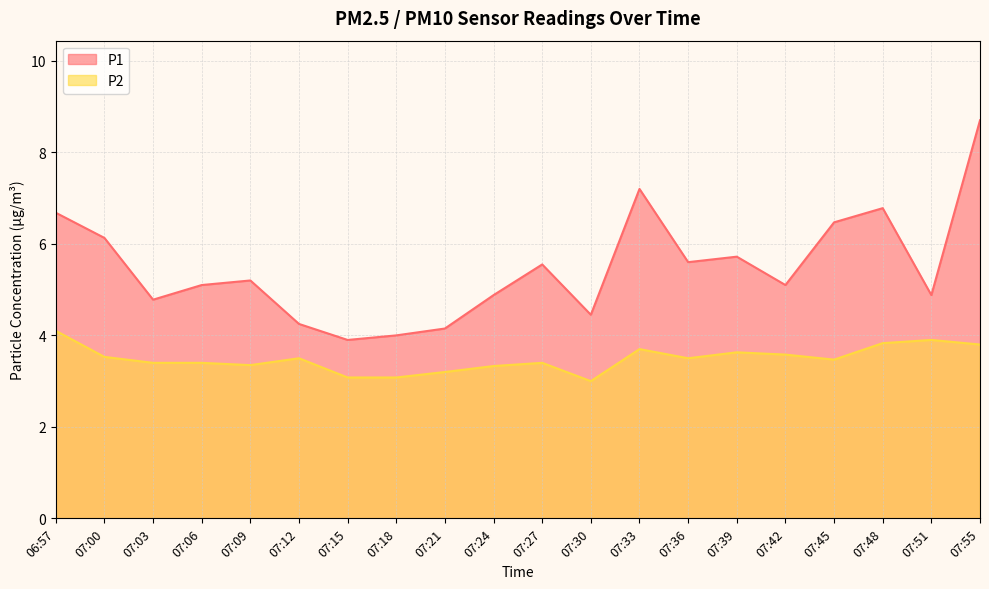

True or false: P1 and P2 cross at least once.

False